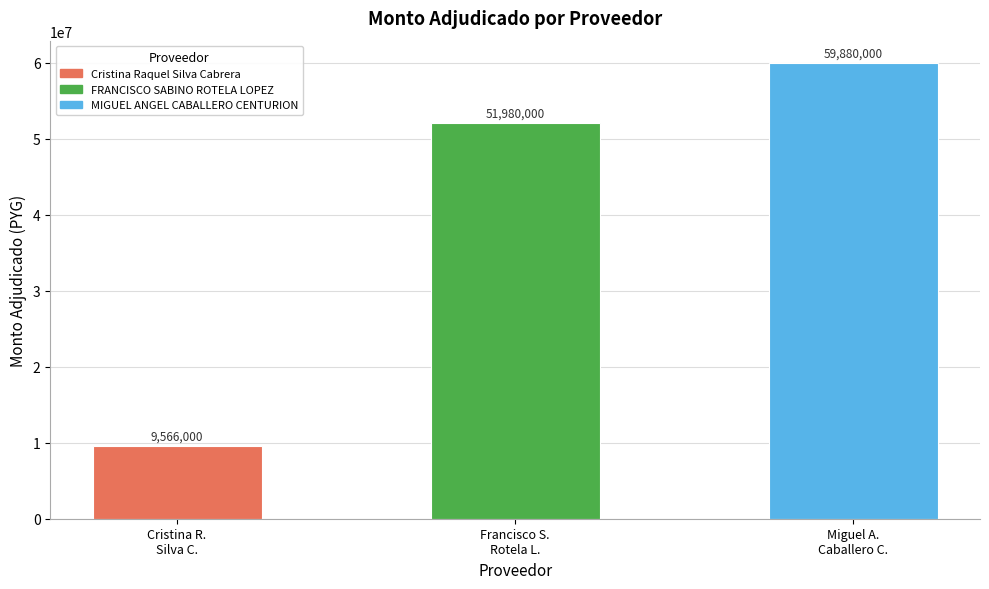

What position from the right is Cristina R.
Silva C.?

3